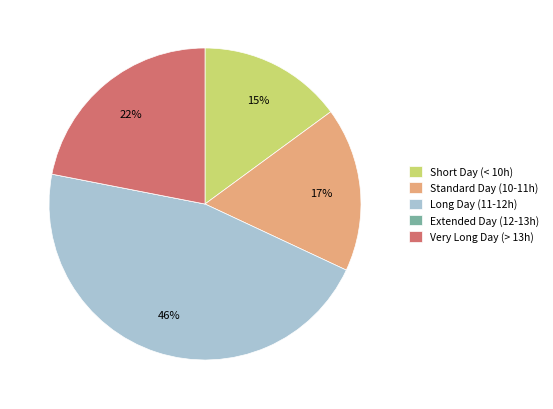

The Short Day (< 10h) slice represents 15% of the pie. True or false?

True